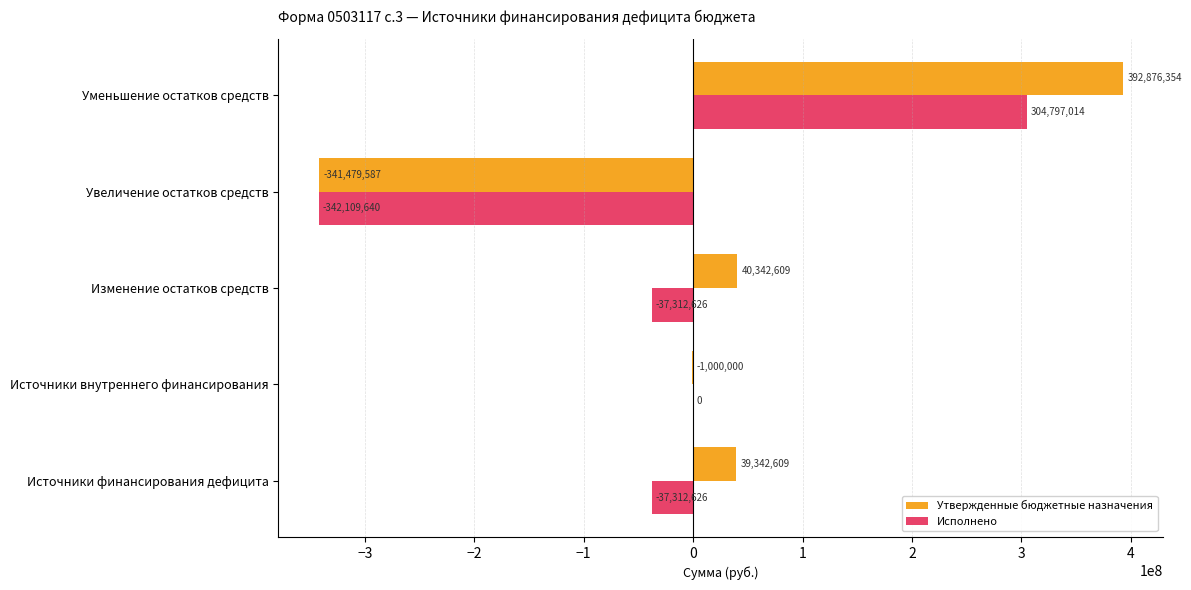

The value of Утвержденные бюджетные назначения at Увеличение остатков средств is -502408219.5. True or false?

False